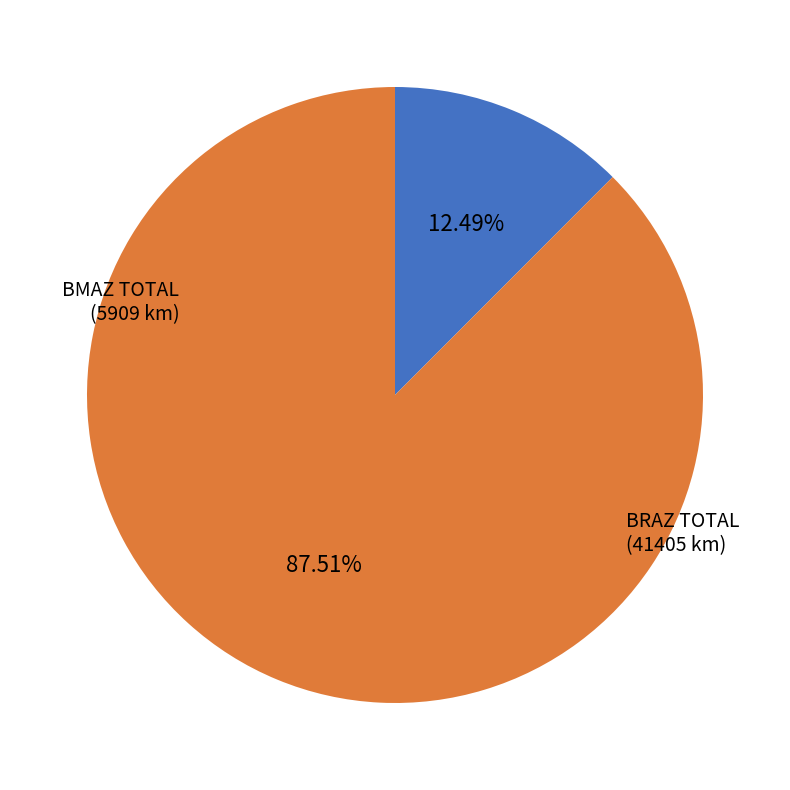

How many segments does this pie chart have?

2